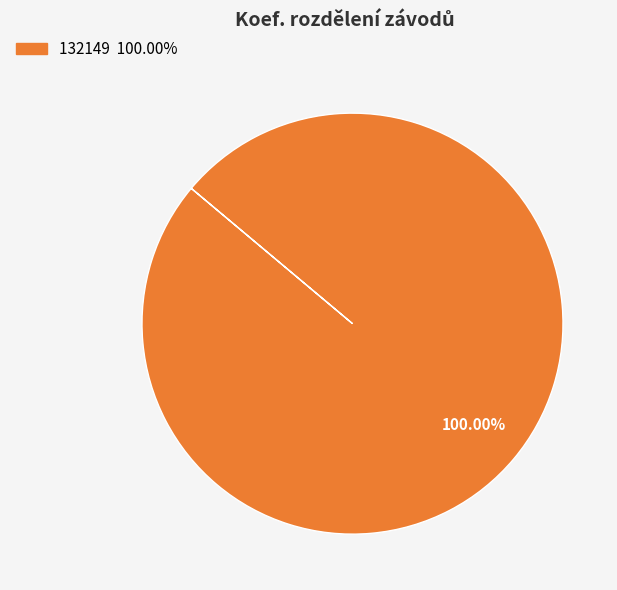

Is there a majority slice in this chart?

Yes